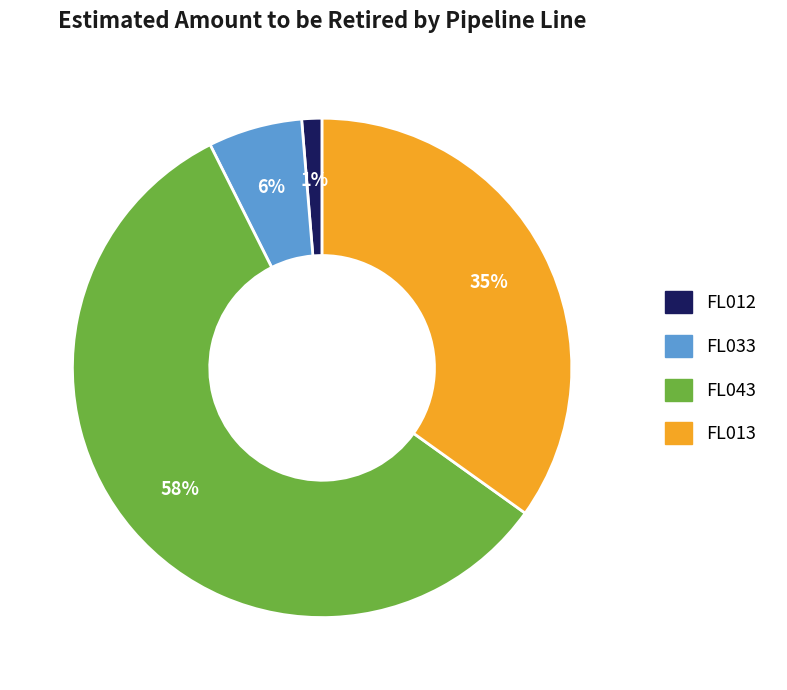

True or false: FL013 accounts for 40% of the total.

False